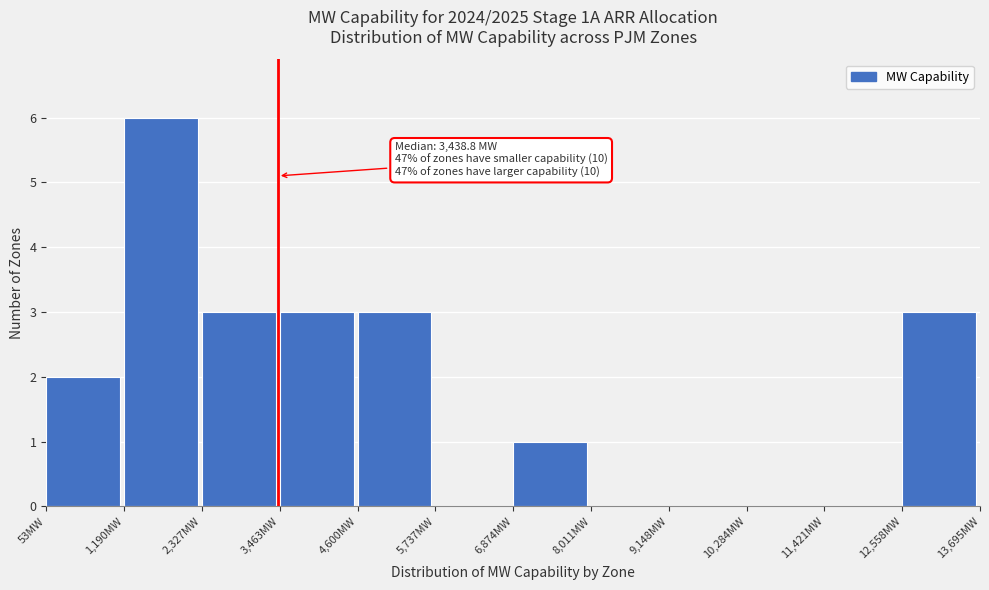

Which range on the x-axis has the tallest bar?

1200 to 2400